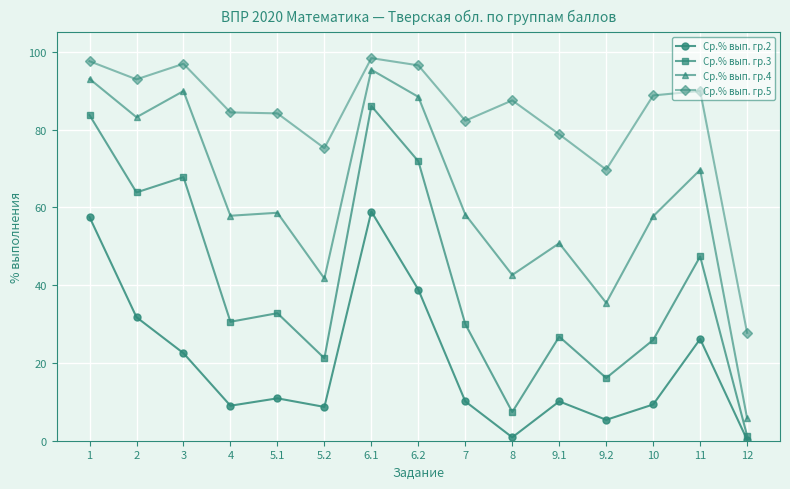

What are all the series names shown in the legend?

Ср.% вып. гр.2, Ср.% вып. гр.3, Ср.% вып. гр.4, Ср.% вып. гр.5